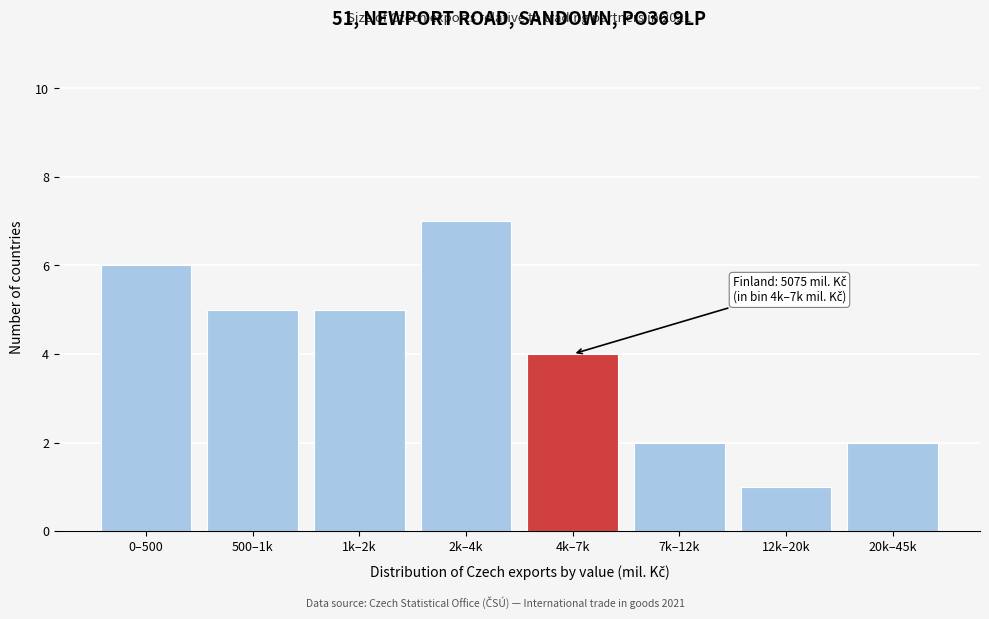

Reading left to right, extract all data points from this chart.

6	5	5	7	4	2	1	2